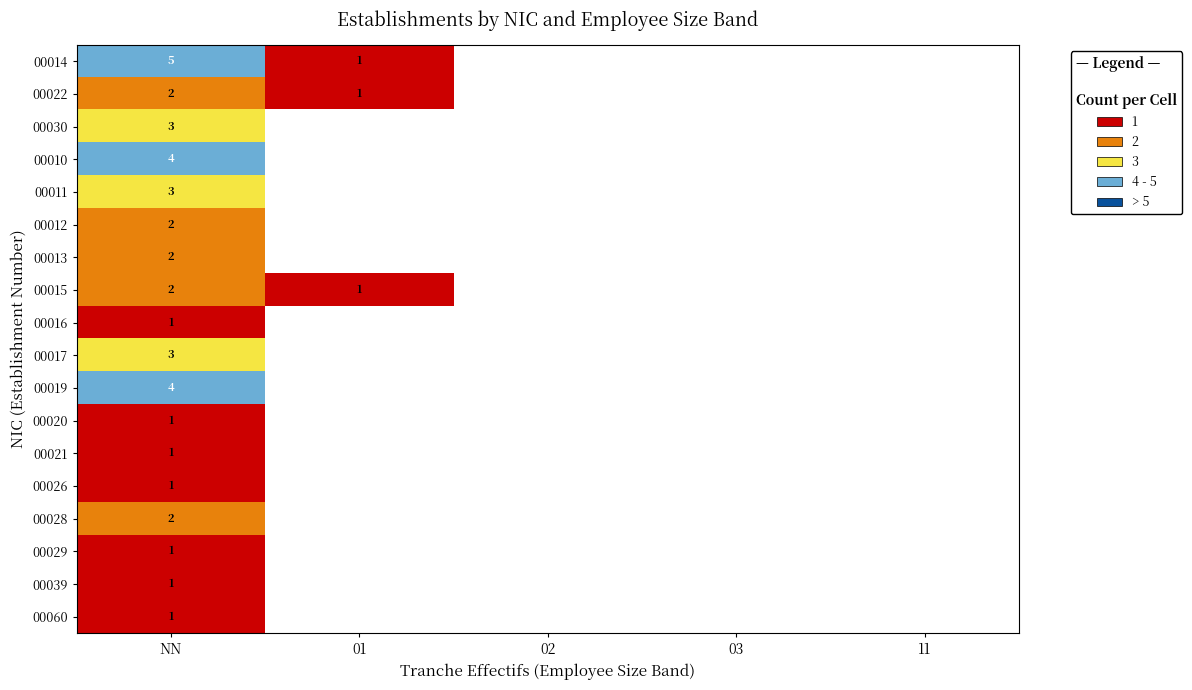

What is the total value across all series at NN?

39